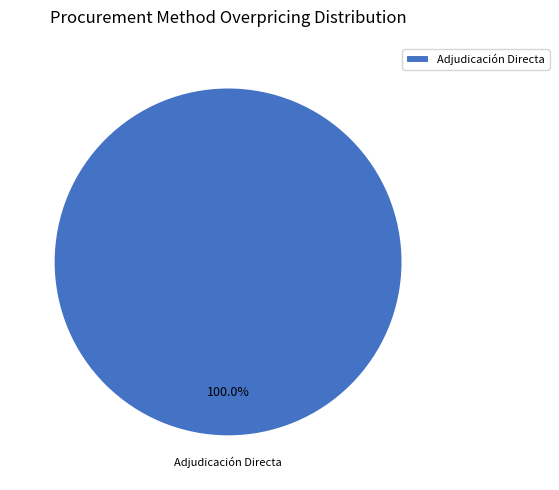

Is there a majority slice in this chart?

Yes